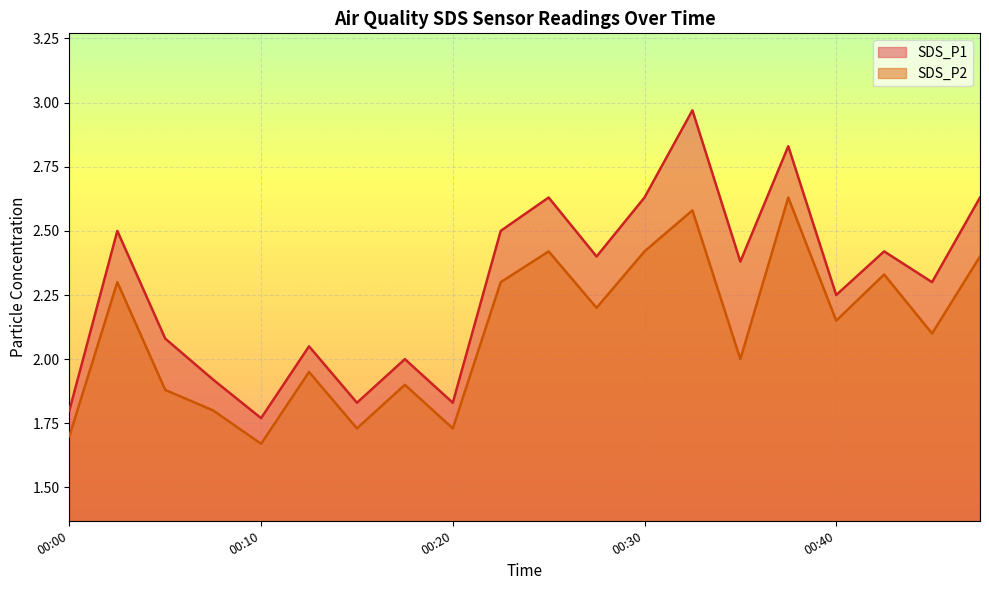

What is the spread (max minus min) of values at 00:32?

0.4